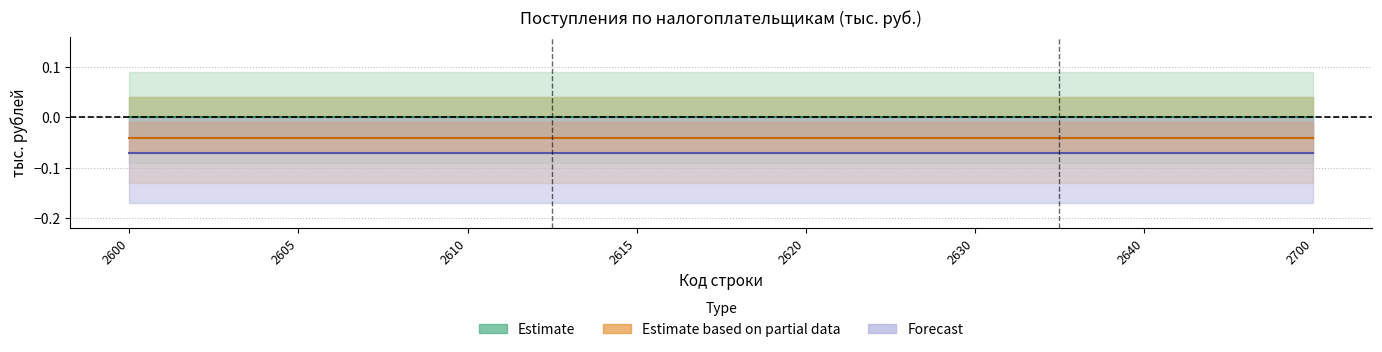

At which category is the sum across all series the highest?

2600